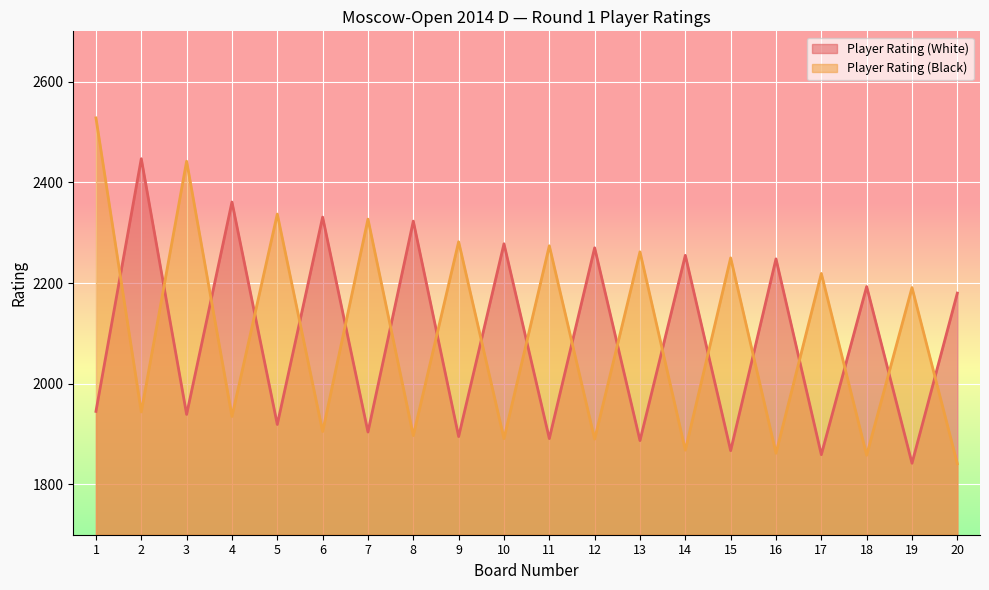

What is the sum of the Player Rating (Black) values at 1 and 7?

4855